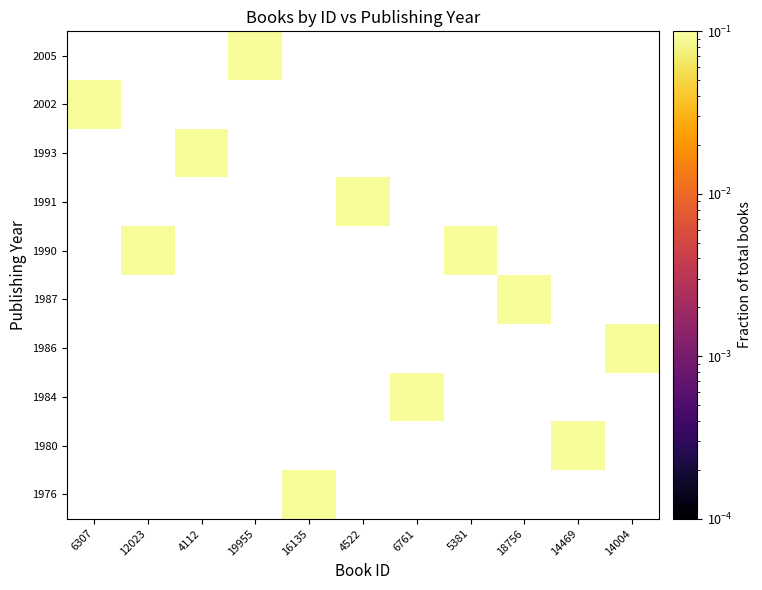

What is the minimum value shown in the chart?

0.1